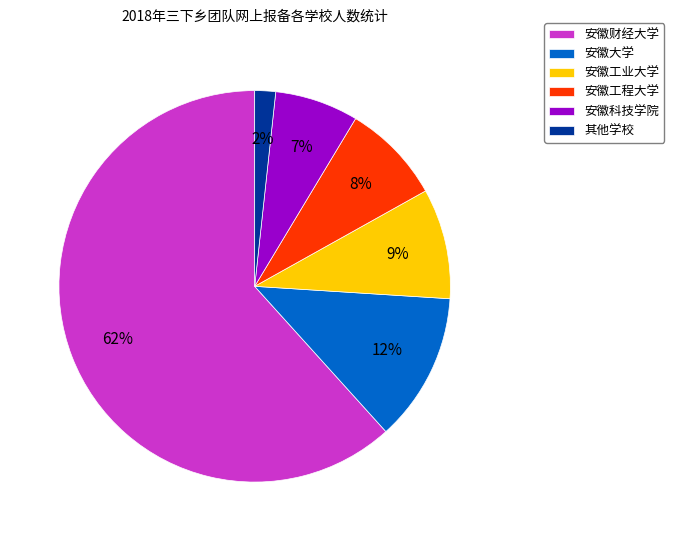

Is the sum of 安徽财经大学 and 安徽工业大学 greater than half?

Yes